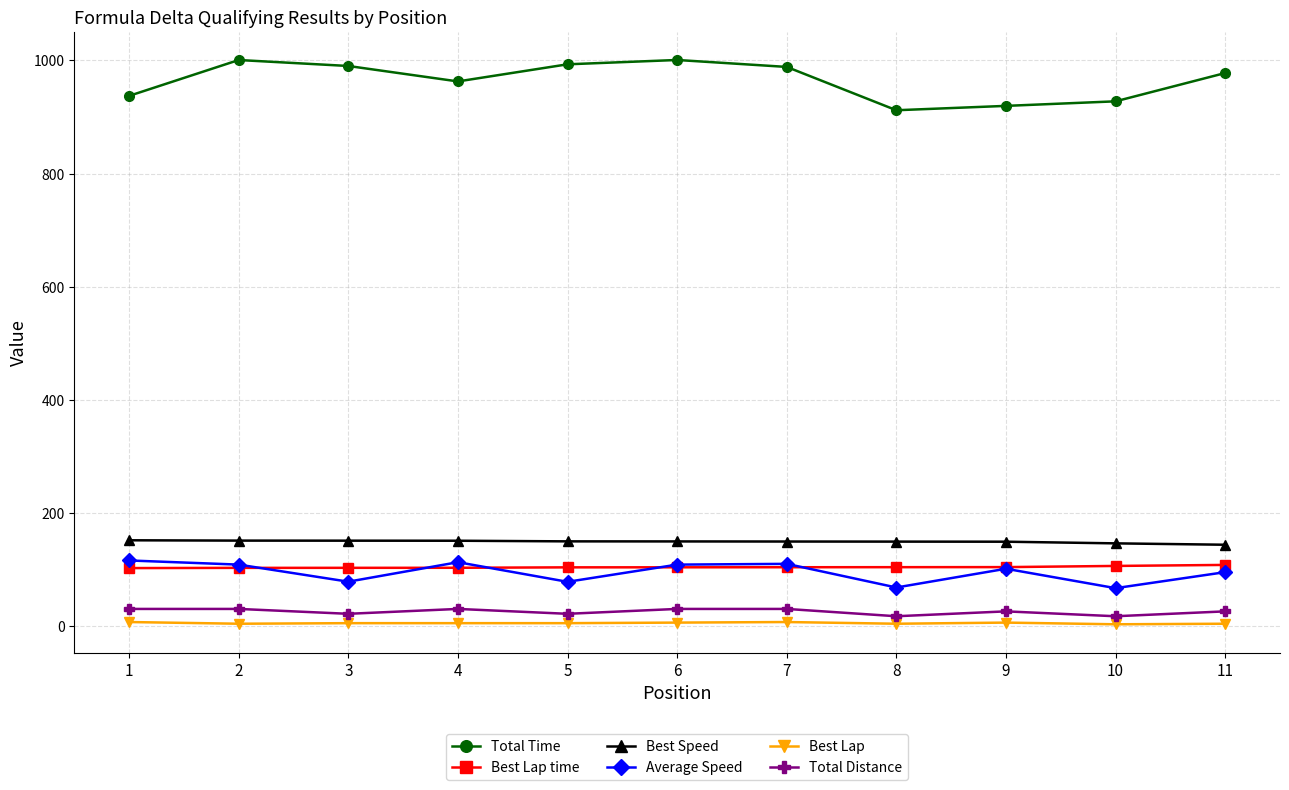

Which series has the largest total across all categories?

Total Time